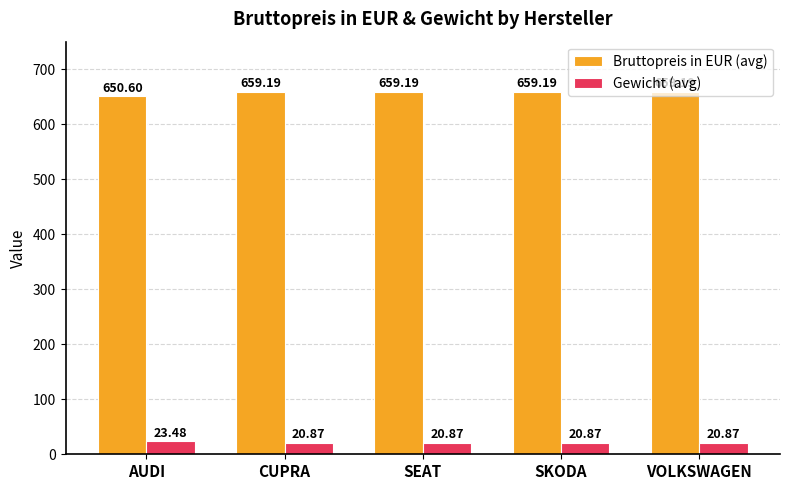

Reading left to right, list all the values displayed in this chart.

Bruttopreis in EUR (avg): AUDI=650.6	CUPRA=659.2	SEAT=659.2	SKODA=659.2	VOLKSWAGEN=659.2
Gewicht (avg): AUDI=23.5	CUPRA=20.9	SEAT=20.9	SKODA=20.9	VOLKSWAGEN=20.9